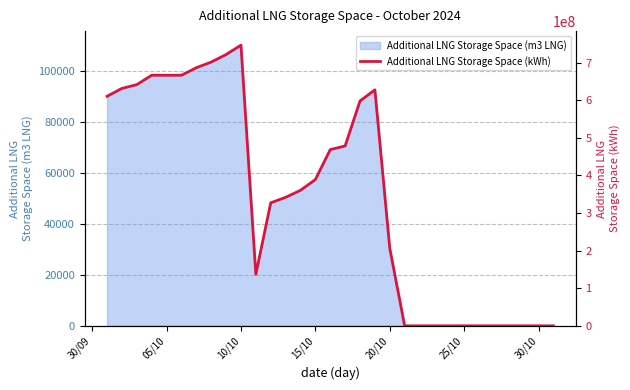

The value of Additional LNG Storage Space (m3 LNG) at 20/10 is 50319. True or false?

False